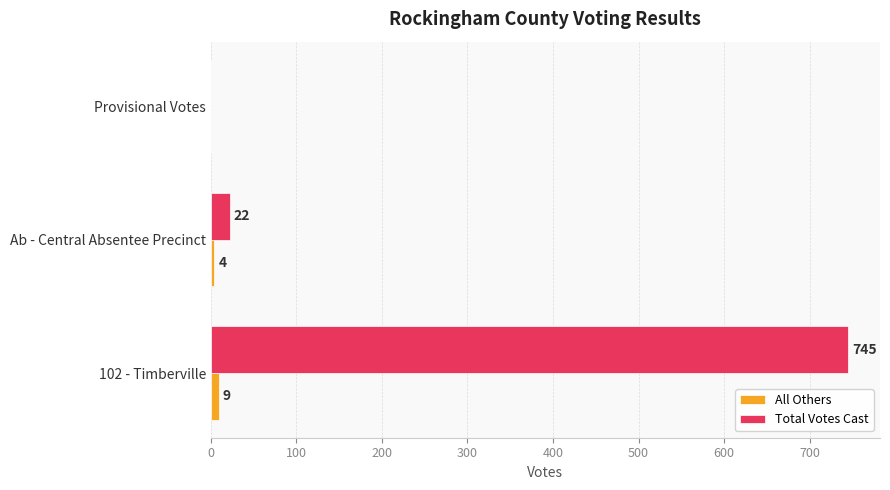

Which series changed the most between Ab - Central Absentee Precinct and Provisional Votes?

Total Votes Cast